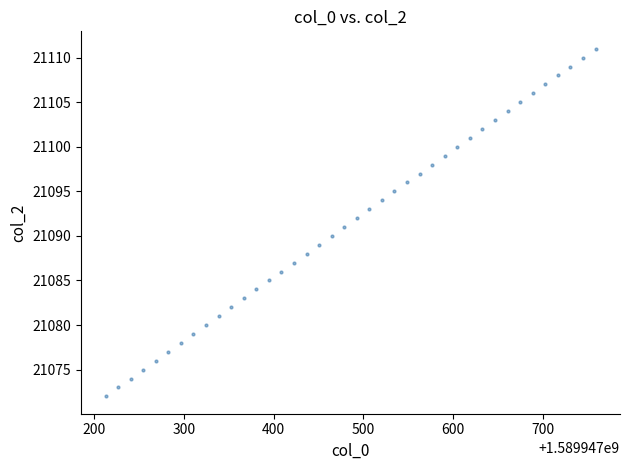

What is the range of Y values (max minus min)?

39